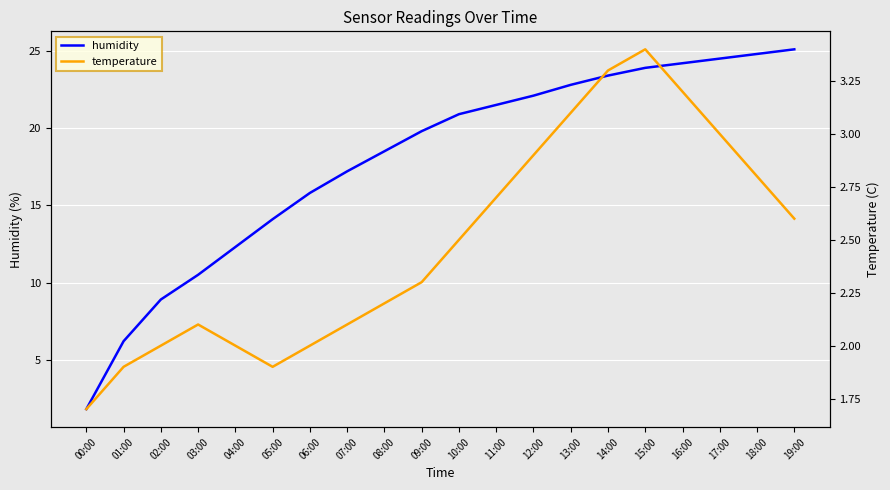

True or false: humidity has more than 1 points higher than both neighbors.

False